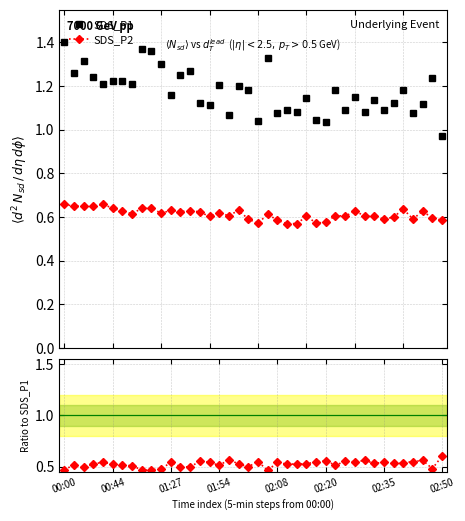

Between 23 and 16, which is larger?

16